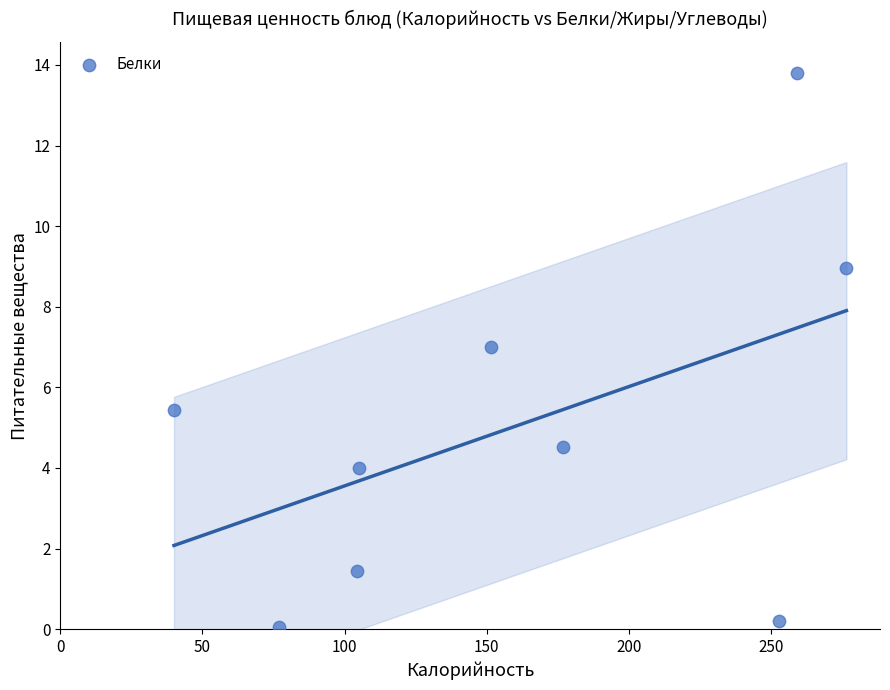

What Y value in the scatter plot is closest to 6?

5.4